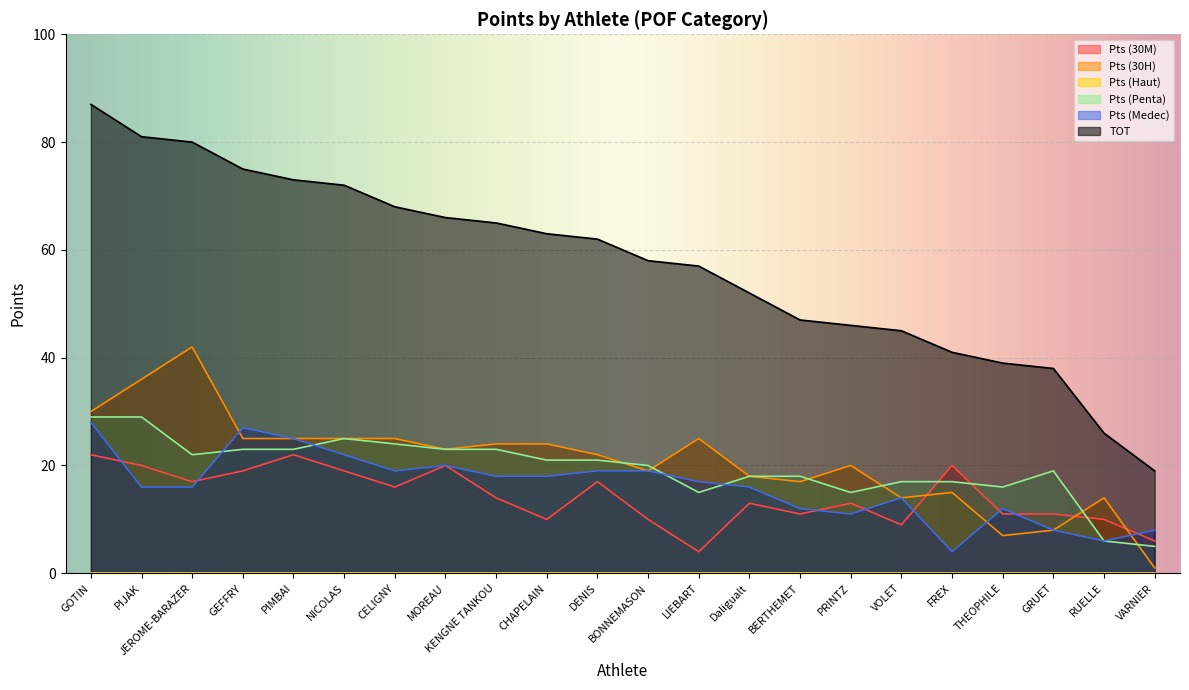

At which category is the sum across all series the highest?

GOTIN